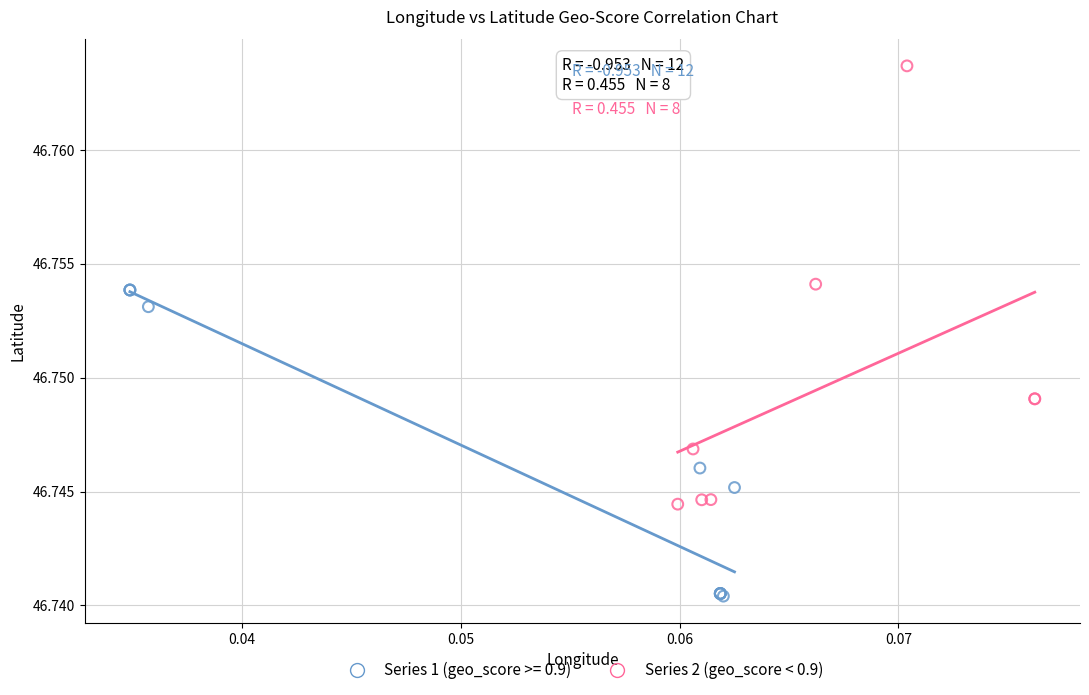

Which series contains the lowest Y value?

Series 1 (geo_score >= 0.9)